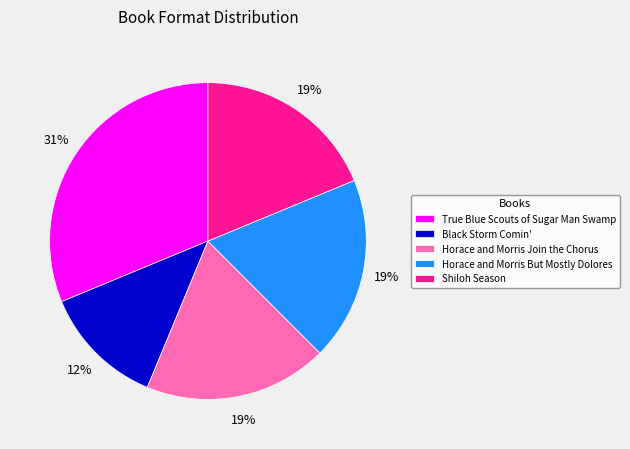

How many segments does this pie chart have?

5